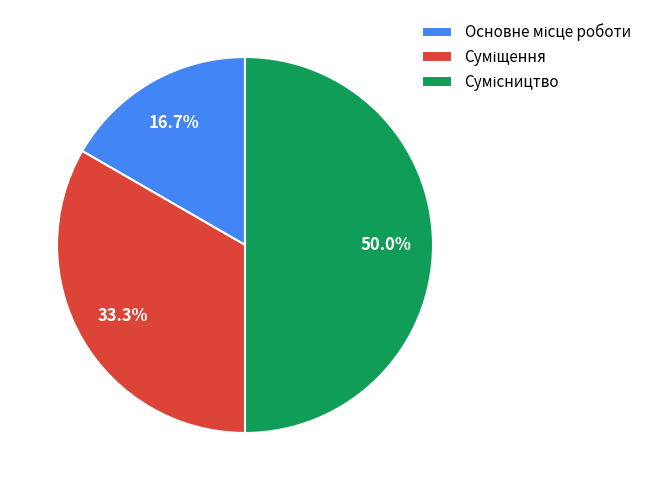

True or false: Суміщення accounts for 40% of the total.

False